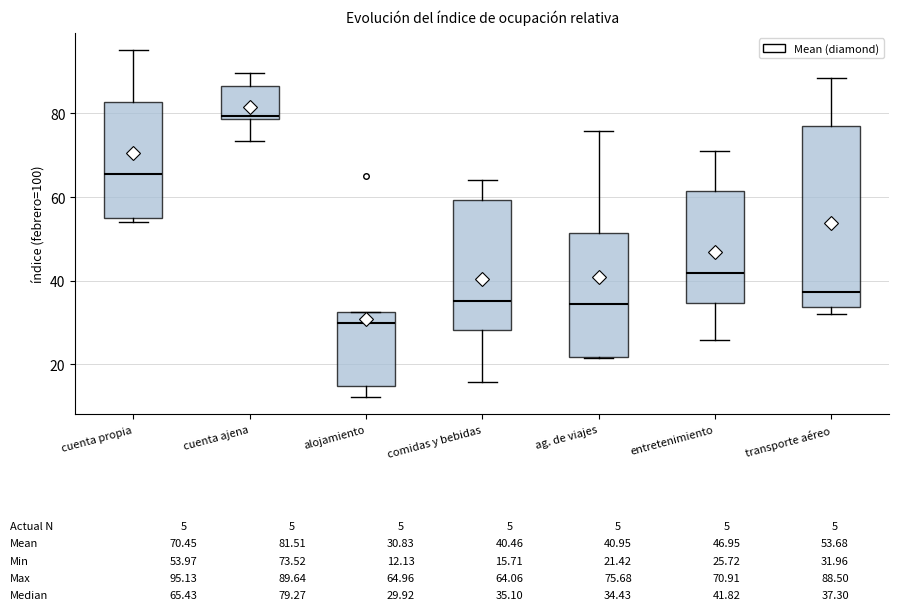

Which box is the tallest, from its lower edge to its upper edge?

transporte aéreo